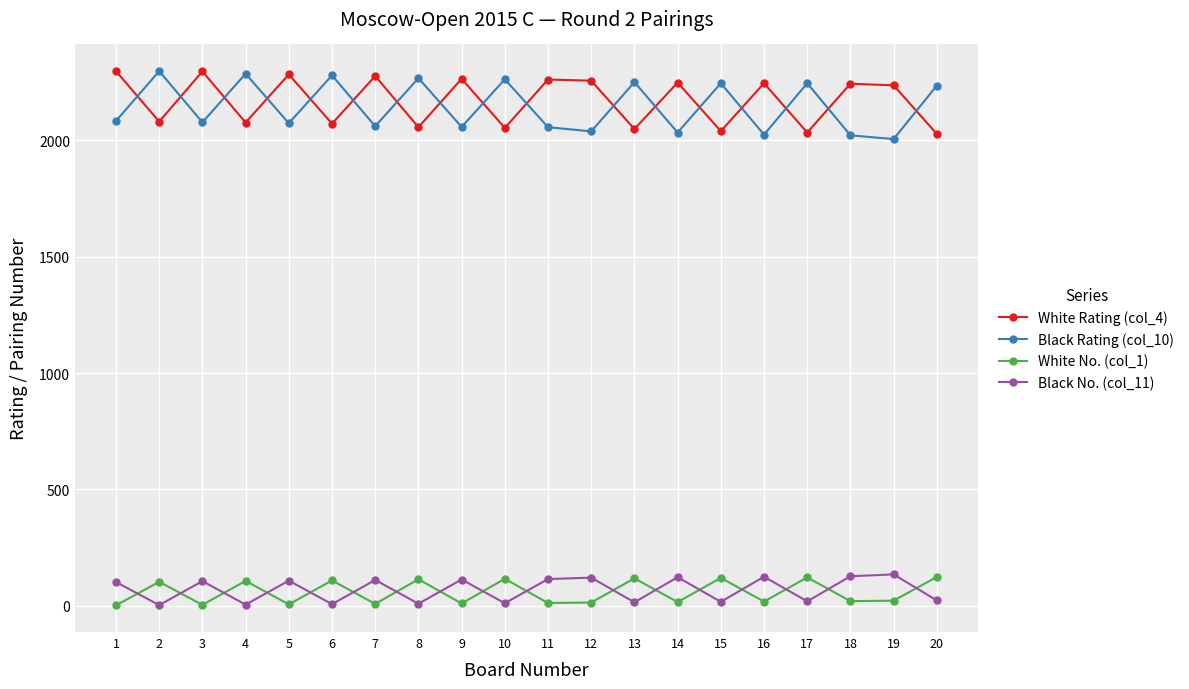

Is the value of White No. (col_1) at 8 greater than the value of White Rating (col_4) at 11?

No